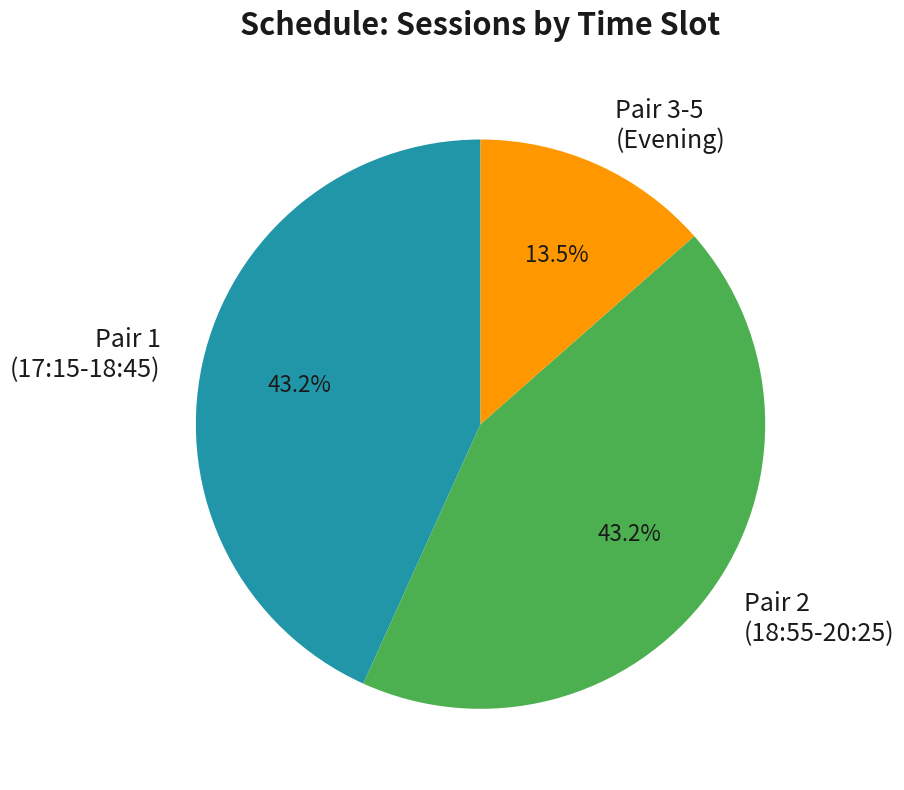

Combined, do Pair 2 (18:55-20:25) and Pair 1 (17:15-18:45) account for over 50%?

Yes